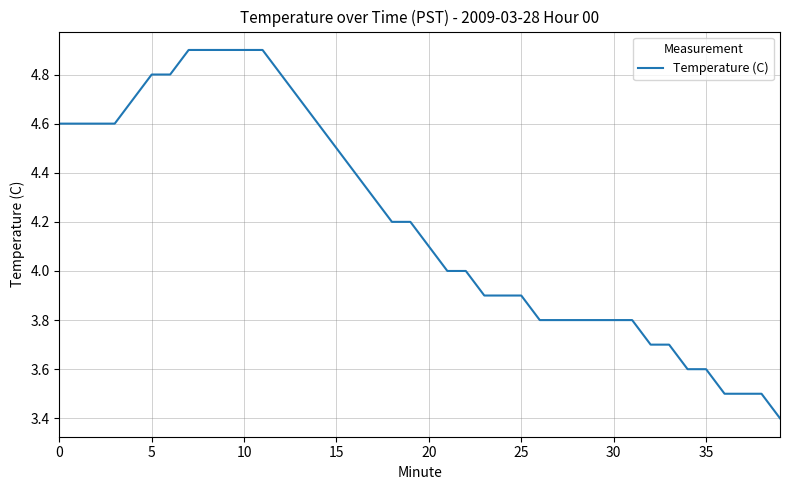

What is the maximum value shown in the chart?

4.9